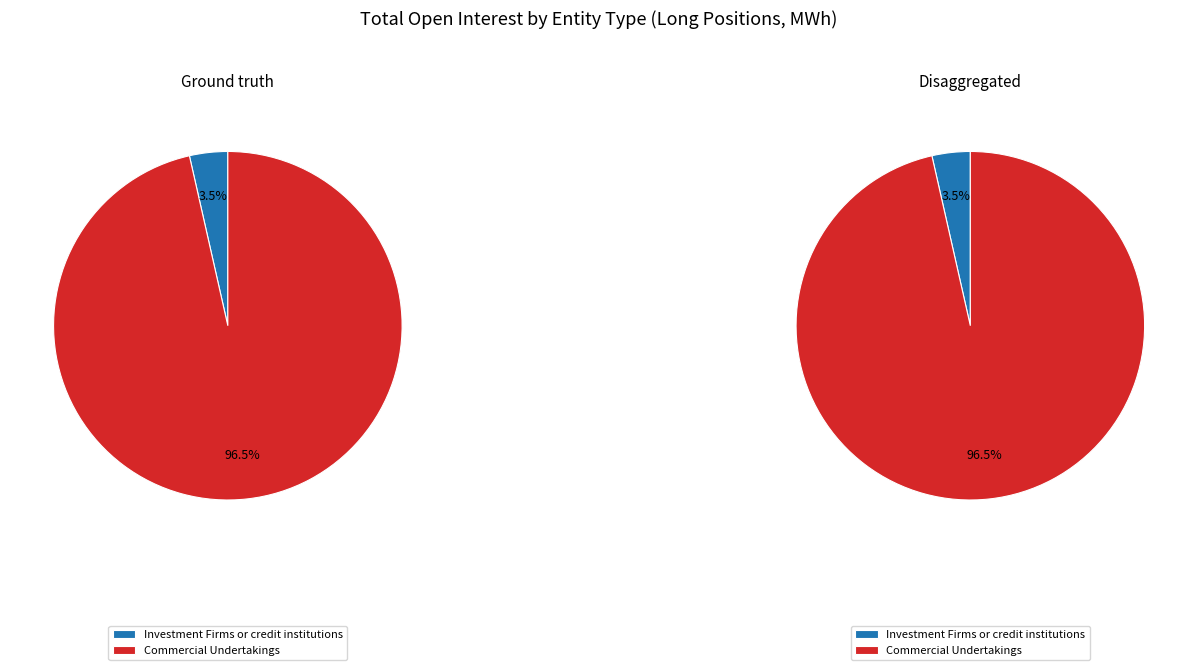

How much of the chart is everything except Investment Firms or credit institutions?

96.5%